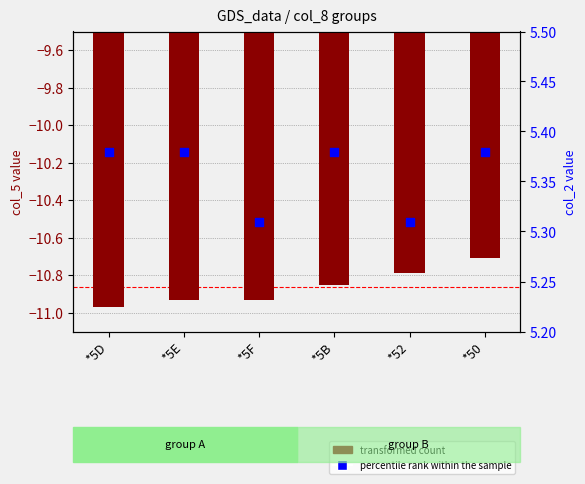

Which series reaches the minimum Y coordinate?

transformed count